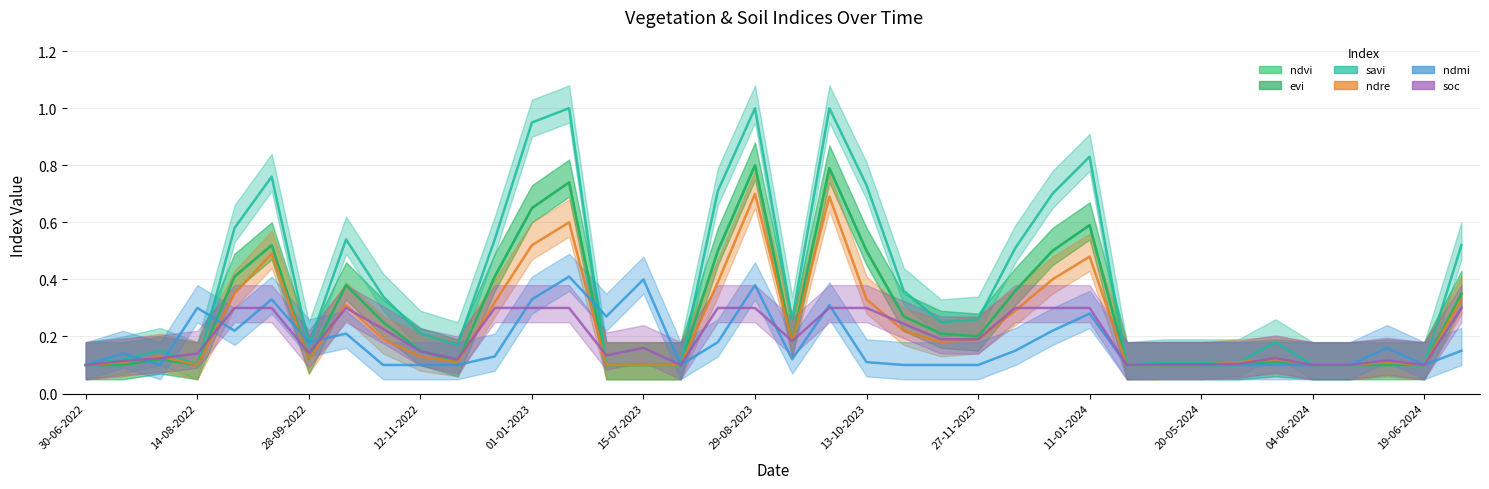

What is the label of the 31st point from the right?

13-10-2022